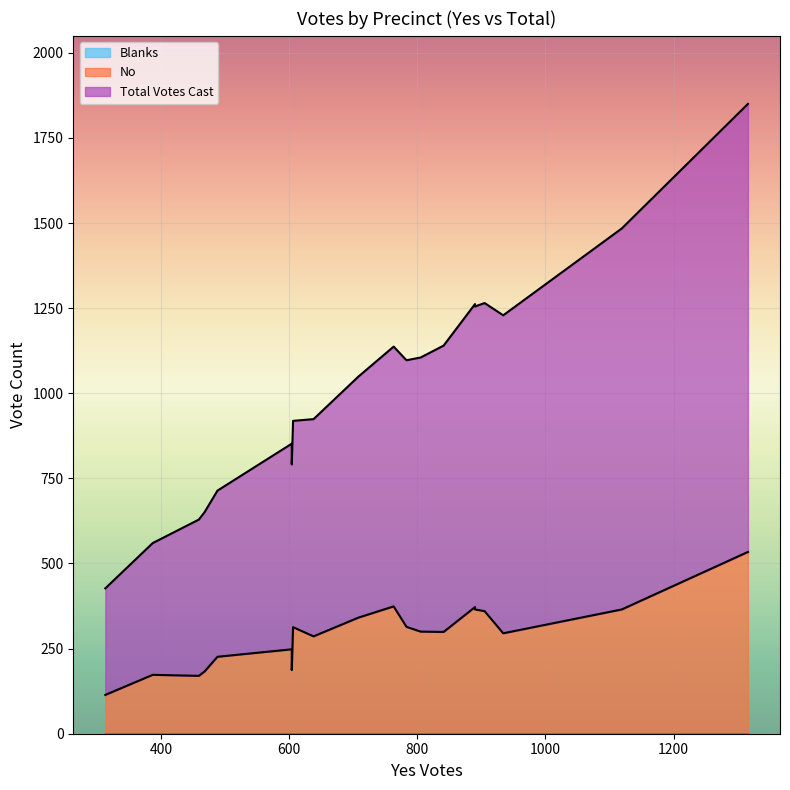

How many lines are shown in the chart?

3